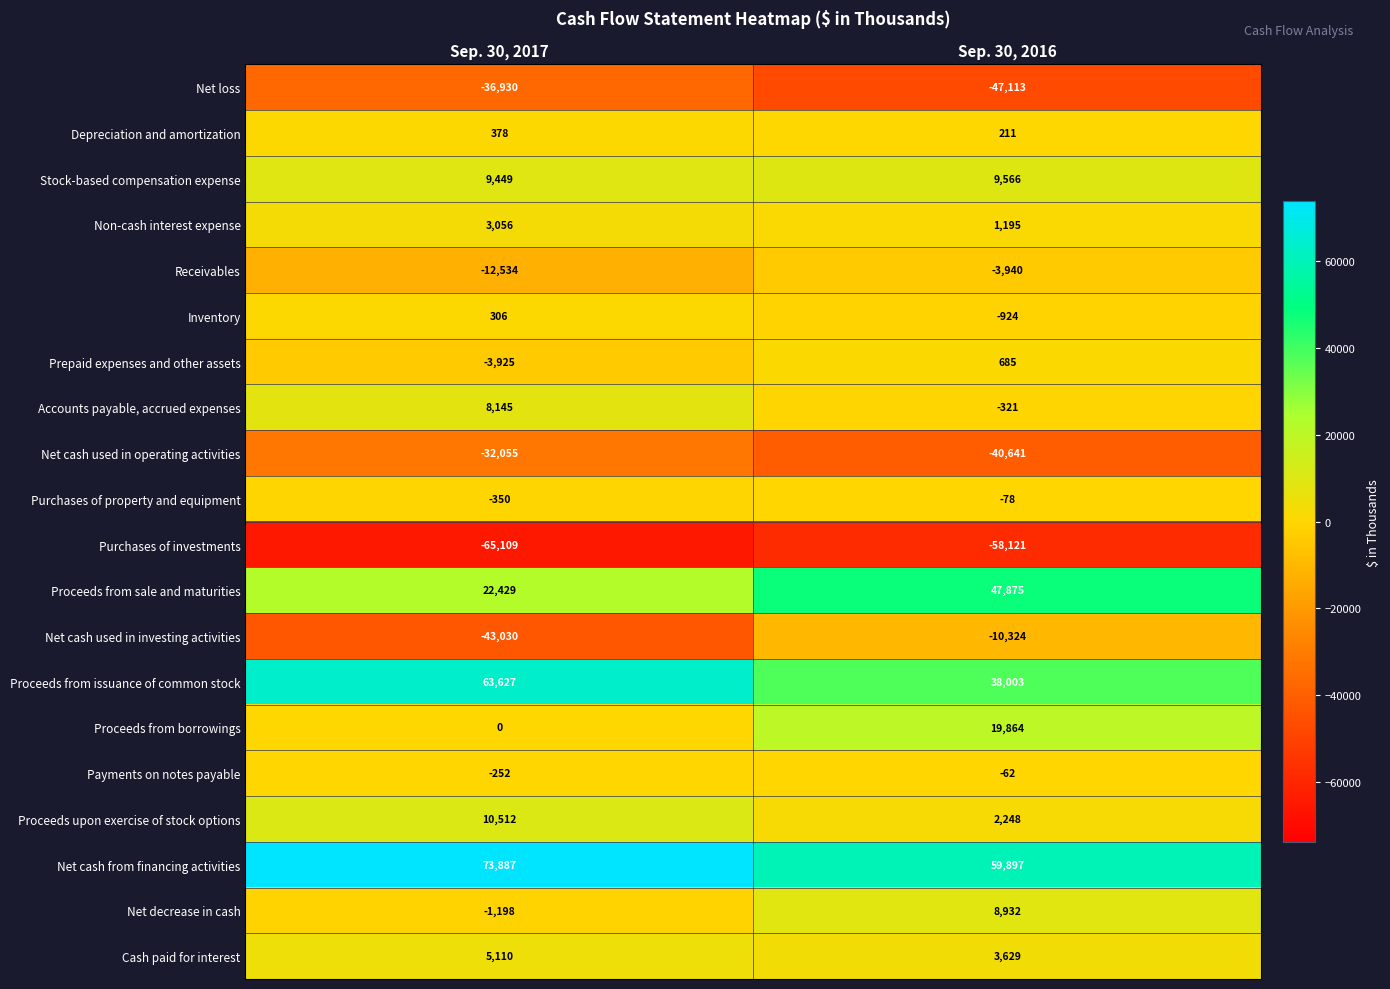

The Inventory series shows 522 at Sep. 30, 2017. True or false?

False